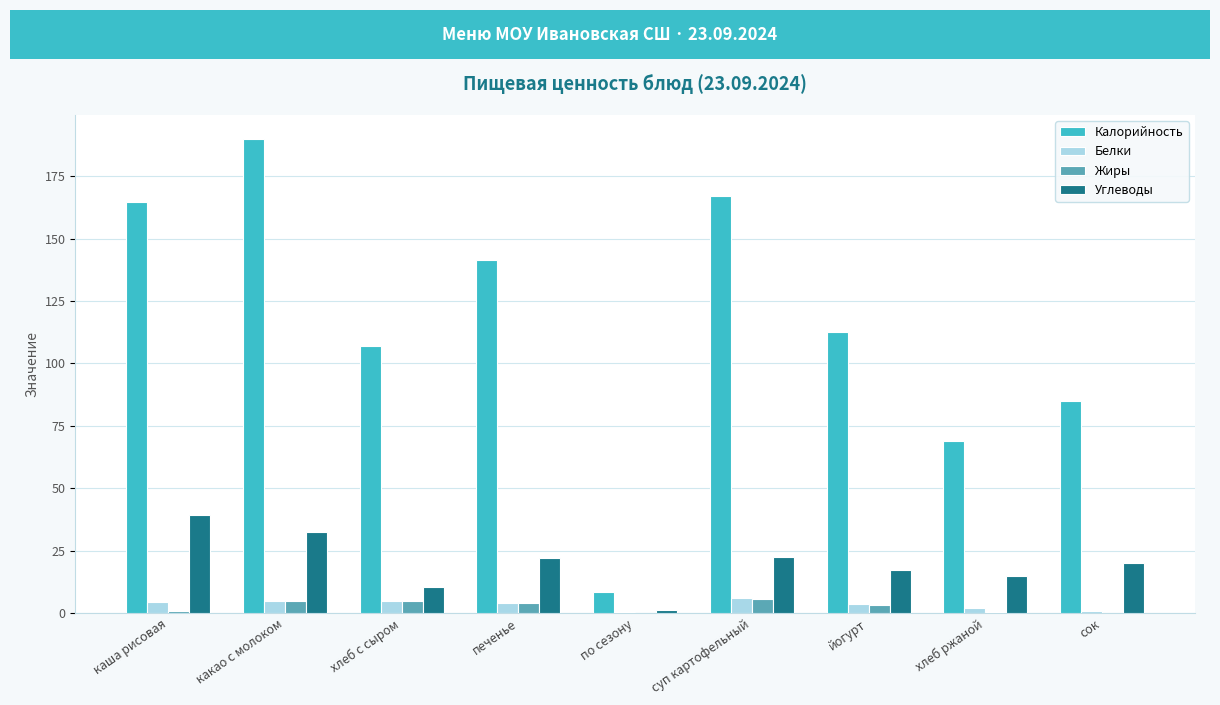

Which series has the largest total across all categories?

Калорийность